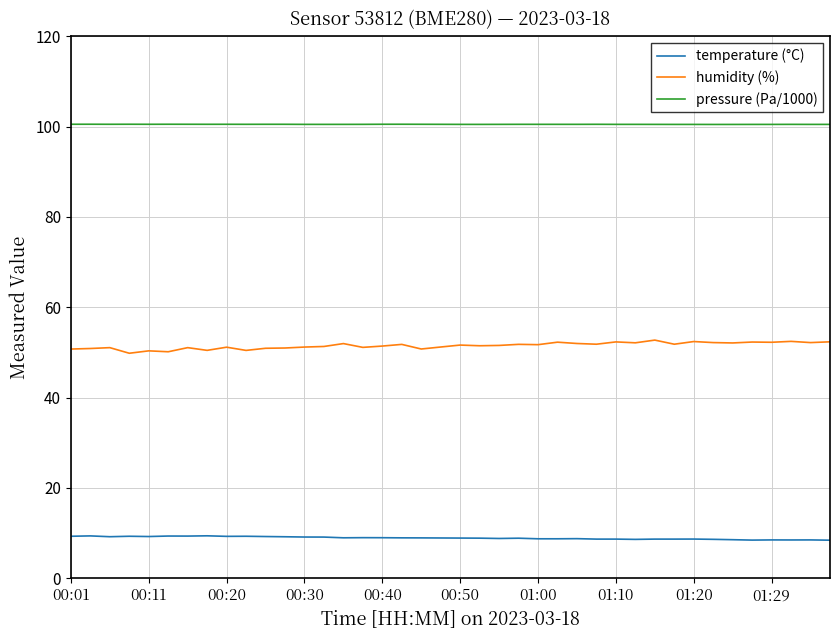

How many pressure (Pa/1000) values are between 100 and 101?

40